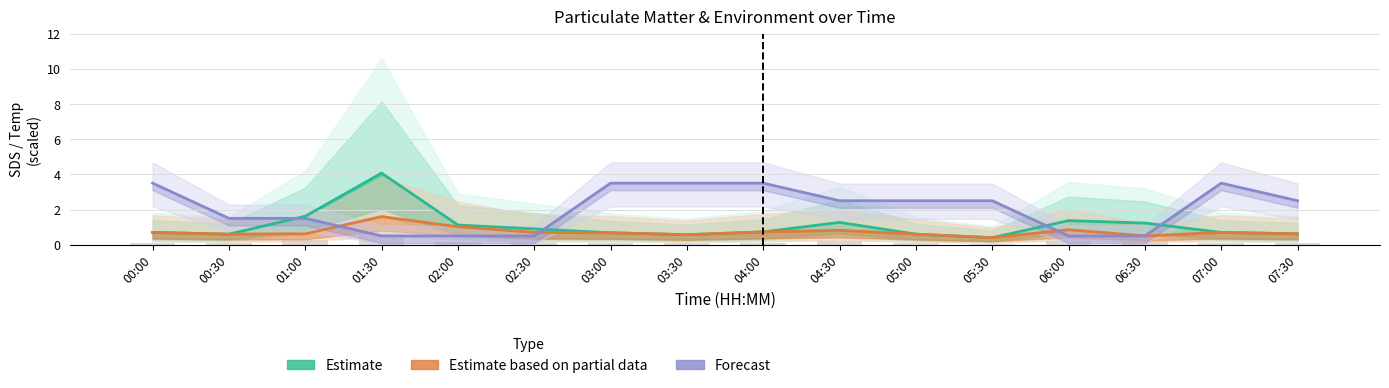

The Forecast (Temp scaled) series shows 0.5 at 01:30. True or false?

True